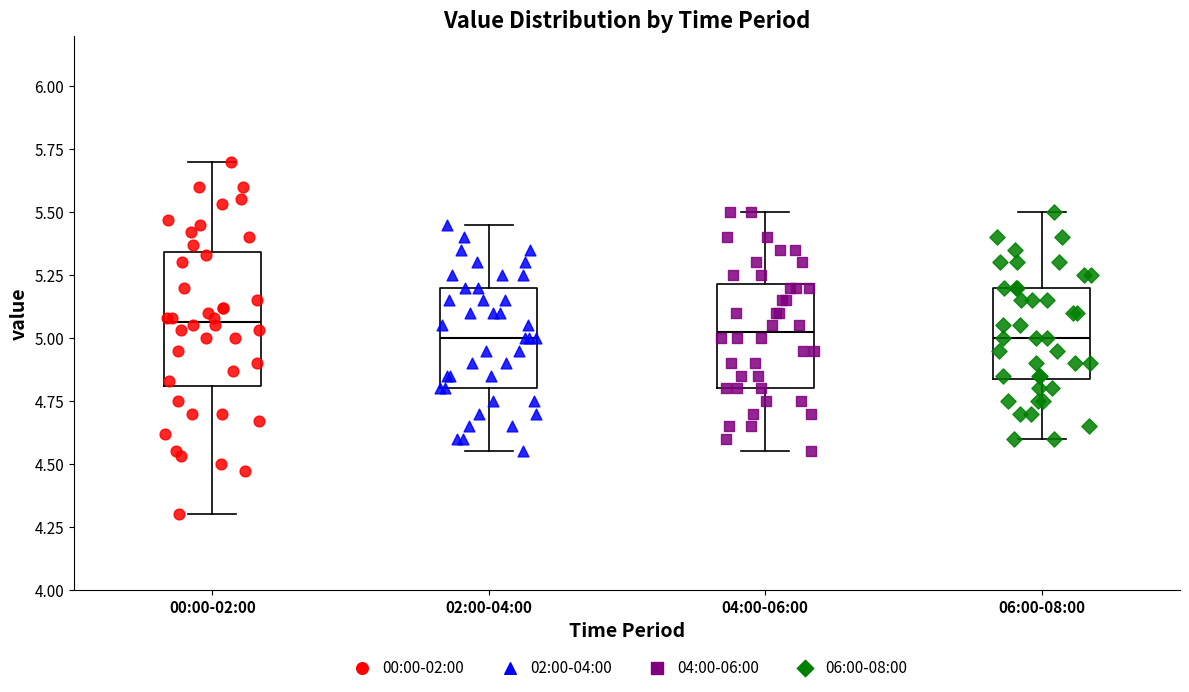

Comparing the boxes themselves (not the whiskers), which one is the tallest?

00:00-02:00